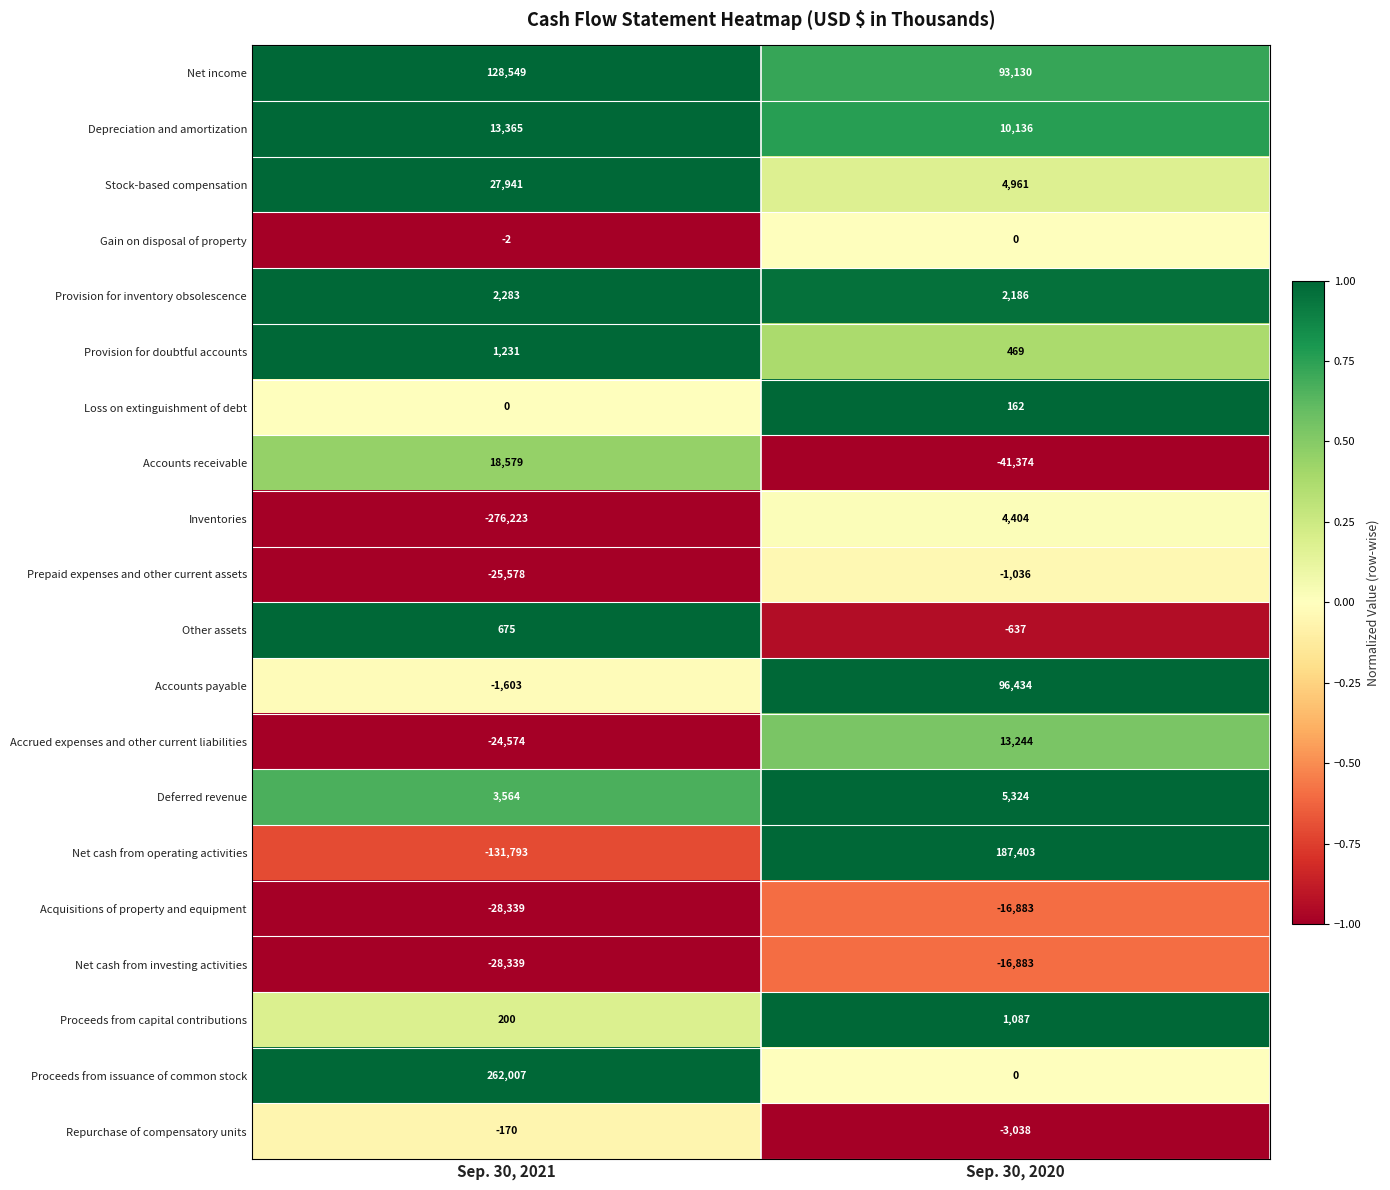

The value of Stock-based compensation at Sep. 30, 2020 is 2926. True or false?

False